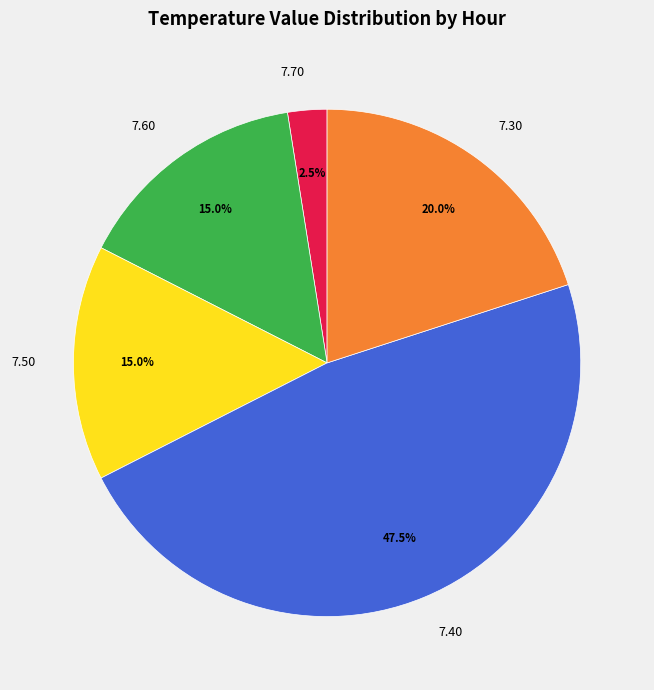

How much of the chart is everything except 7.70?

97.5%